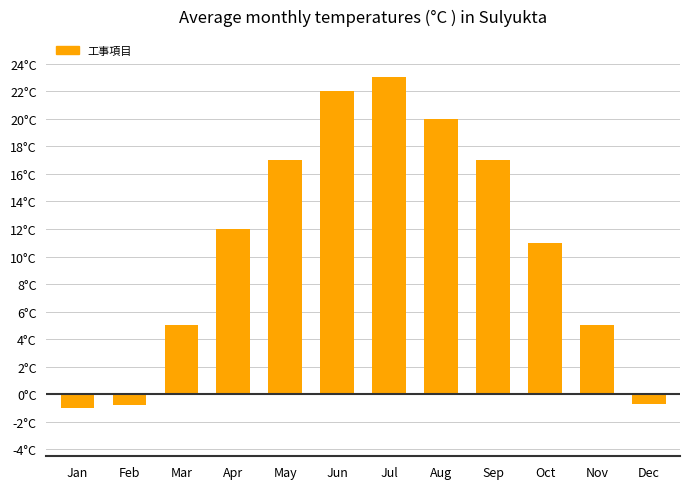

Rank the categories by value from highest to lowest.

Jul, Jun, Aug, May, Sep, Apr, Oct, Mar, Nov, Dec, Feb, Jan